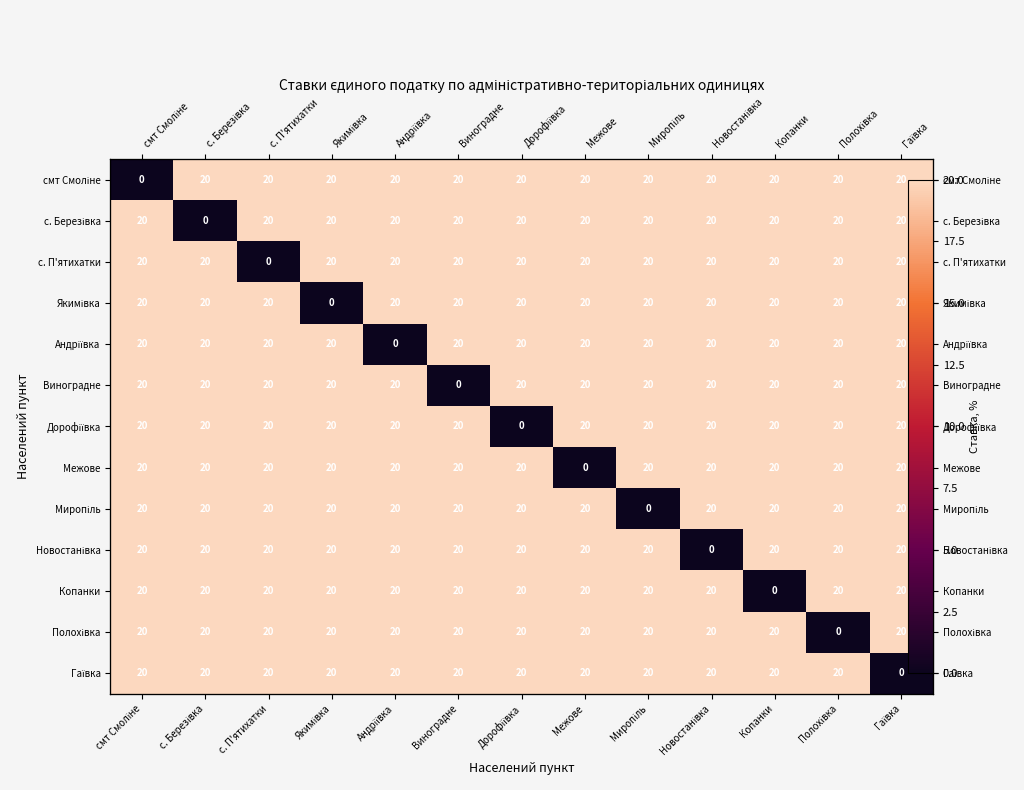

At which label is смт Смоліне closest to 10?

смт Смоліне